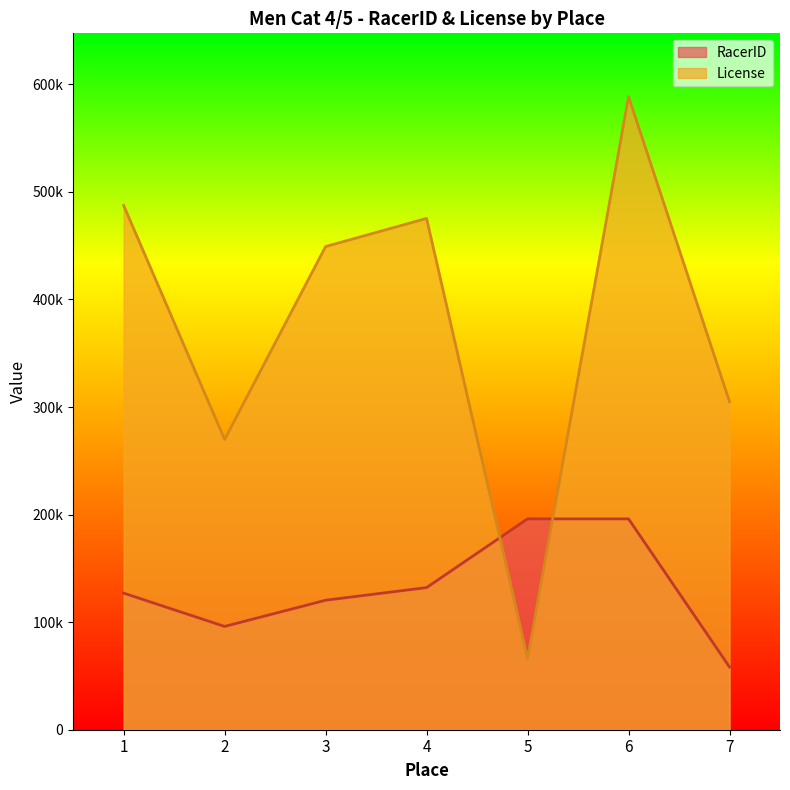

How many intersections are there between License and RacerID?

2